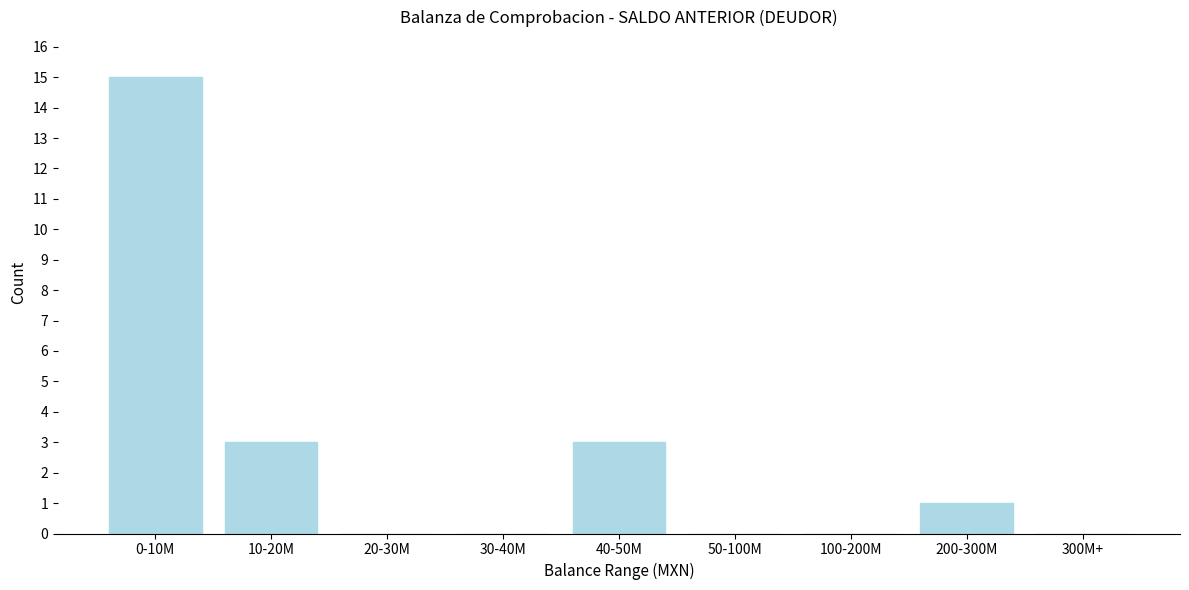

Reading left to right, transcribe all the data shown in this chart.

0-10M=15	10-20M=3	20-30M=0	30-40M=0	40-50M=3	50-100M=0	100-200M=0	200-300M=1	300M+=0